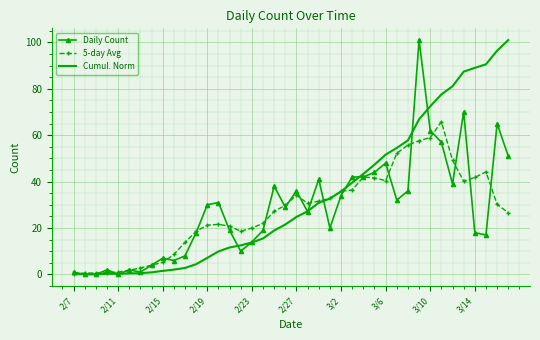

What is the maximum value for Daily Count?

101.0